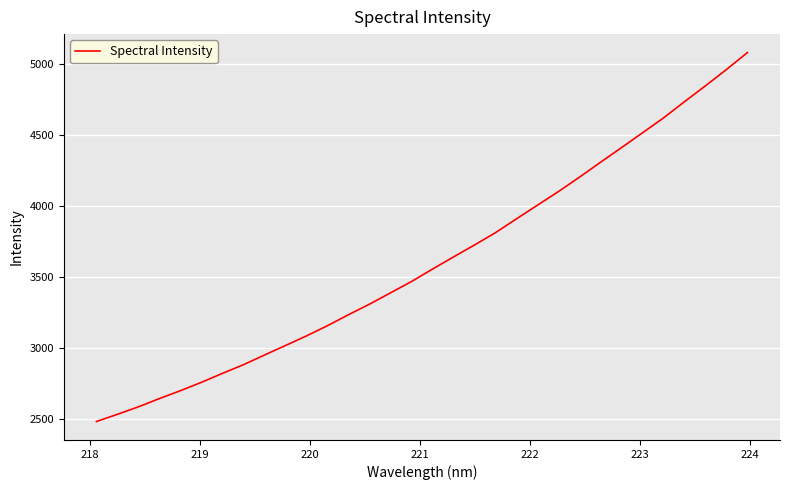

What is the difference between the maximum and minimum values?

2597.9